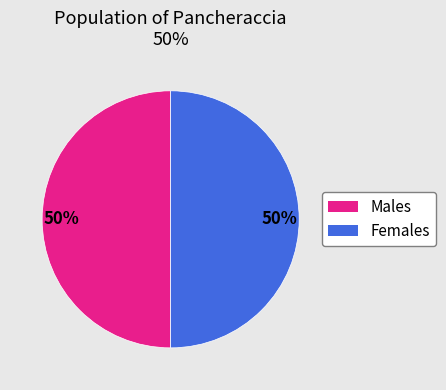

To the nearest percent, what is the average slice percentage?

50%